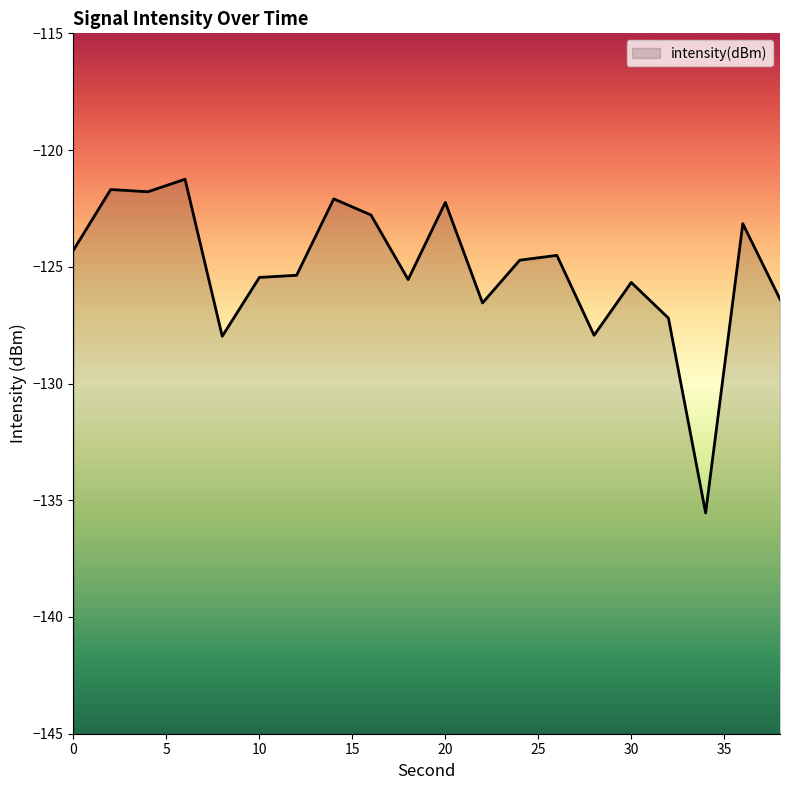

What is the change in value from 6 to 26?

-3.3